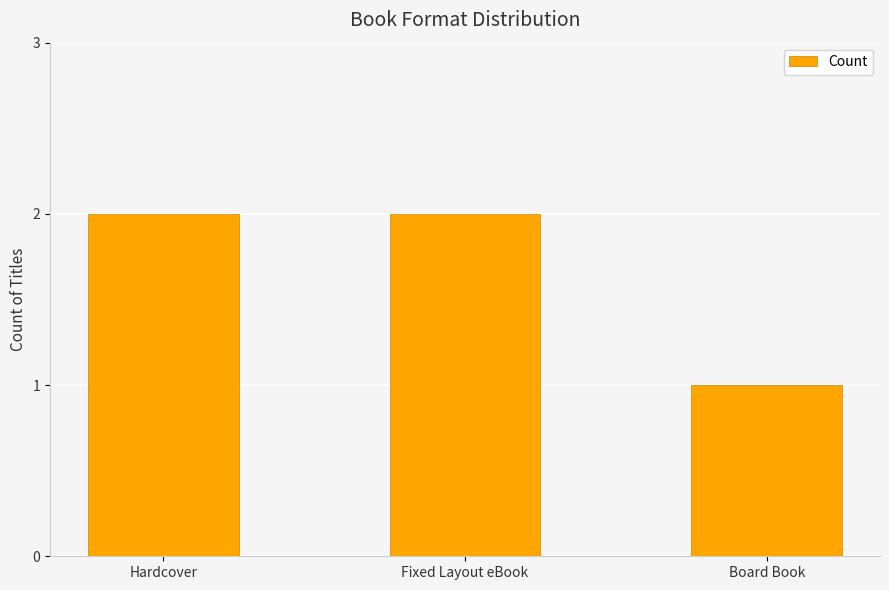

At which category does the chart reach its minimum across all series?

Board Book